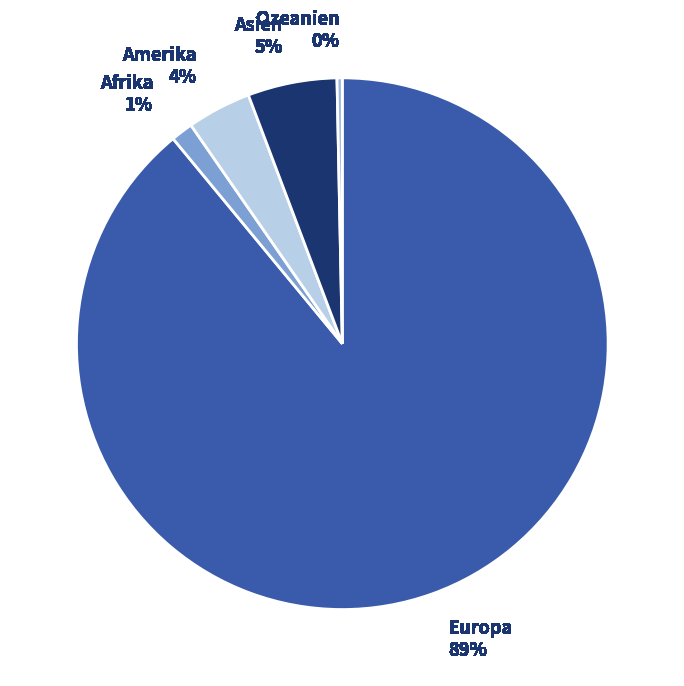

To the nearest percent, what is the combined percentage of Amerika and Asien?

9%